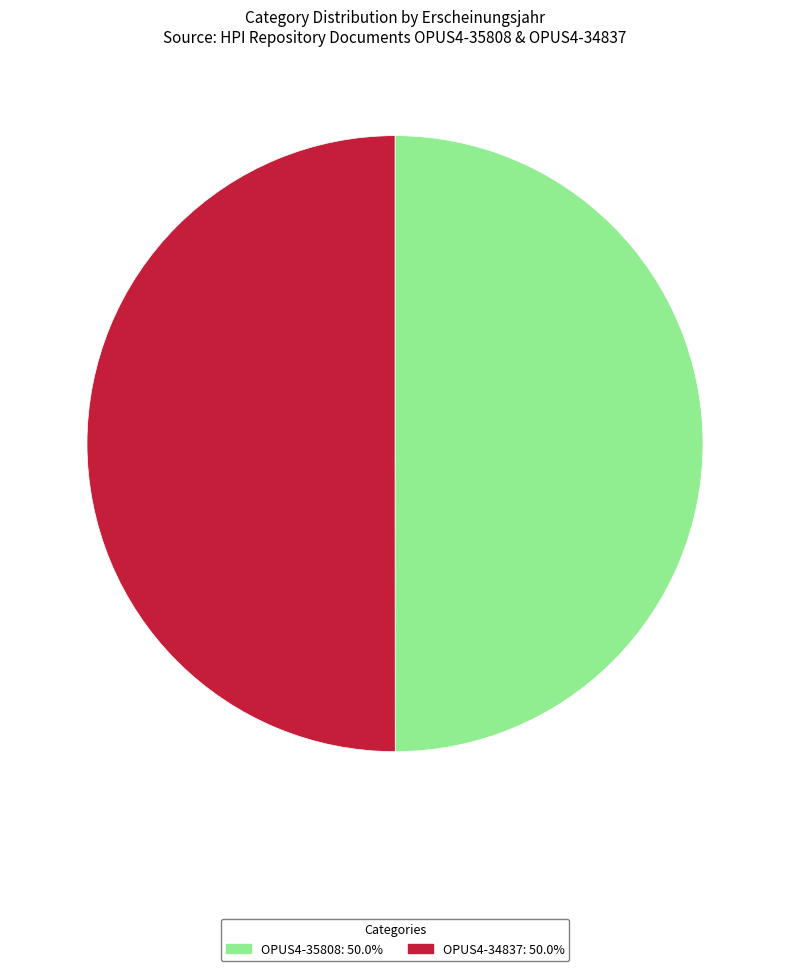

How many segments does this pie chart have?

2